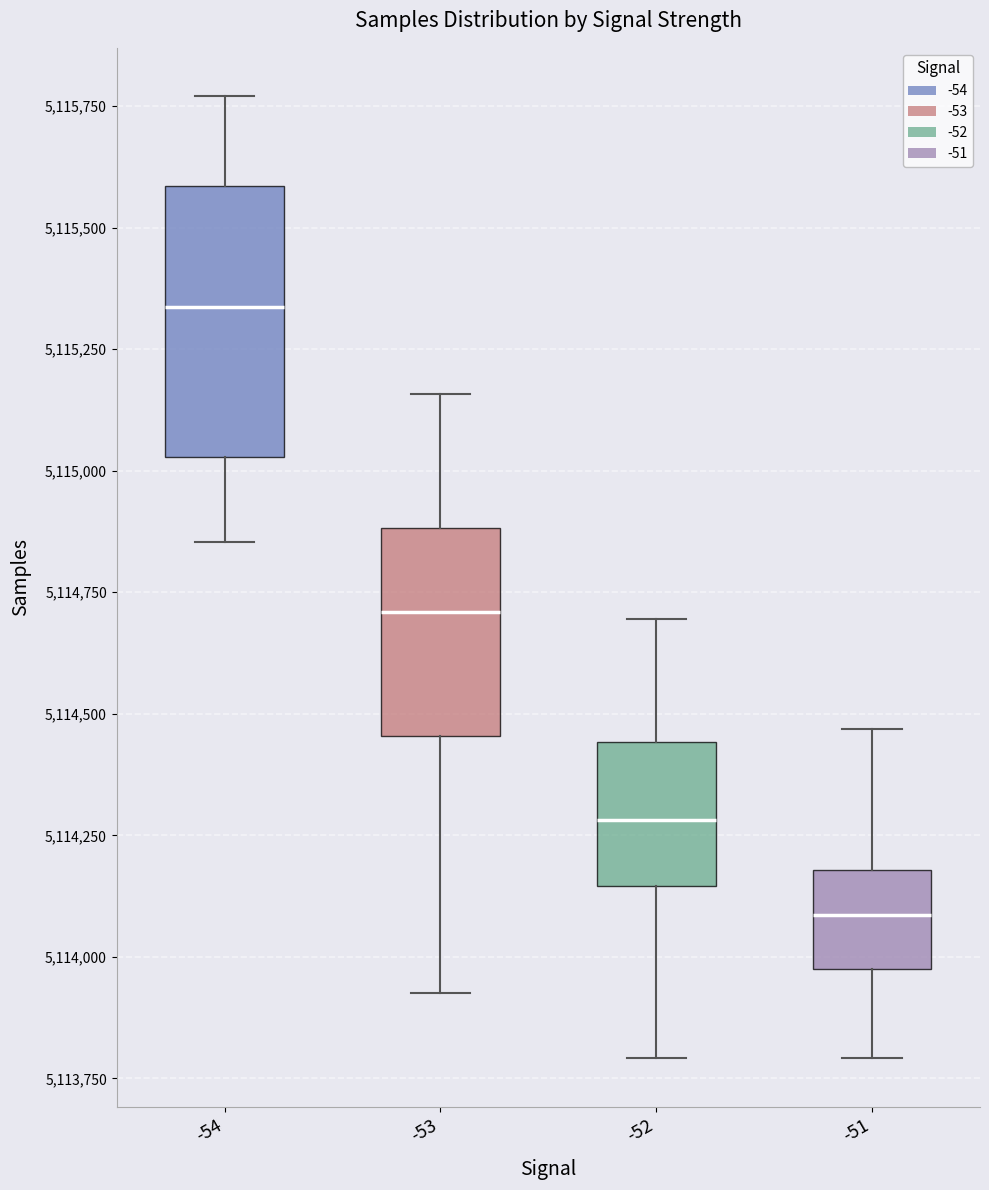

Reading left to right, transcribe this box plot: for each box, give where its median line is, the range the box spans, and where its two whiskers end, as read against the y-axis. The values are not printed on the chart, so give them approximately, as read against the axis.

-54: median 5115350, box 5115050 to 5115600, whiskers 5114850 to 5115750
-53: median 5114700, box 5114450 to 5114900, whiskers 5113950 to 5115150
-52: median 5114300, box 5114150 to 5114450, whiskers 5113800 to 5114700
-51: median 5114100, box 5114000 to 5114200, whiskers 5113800 to 5114450